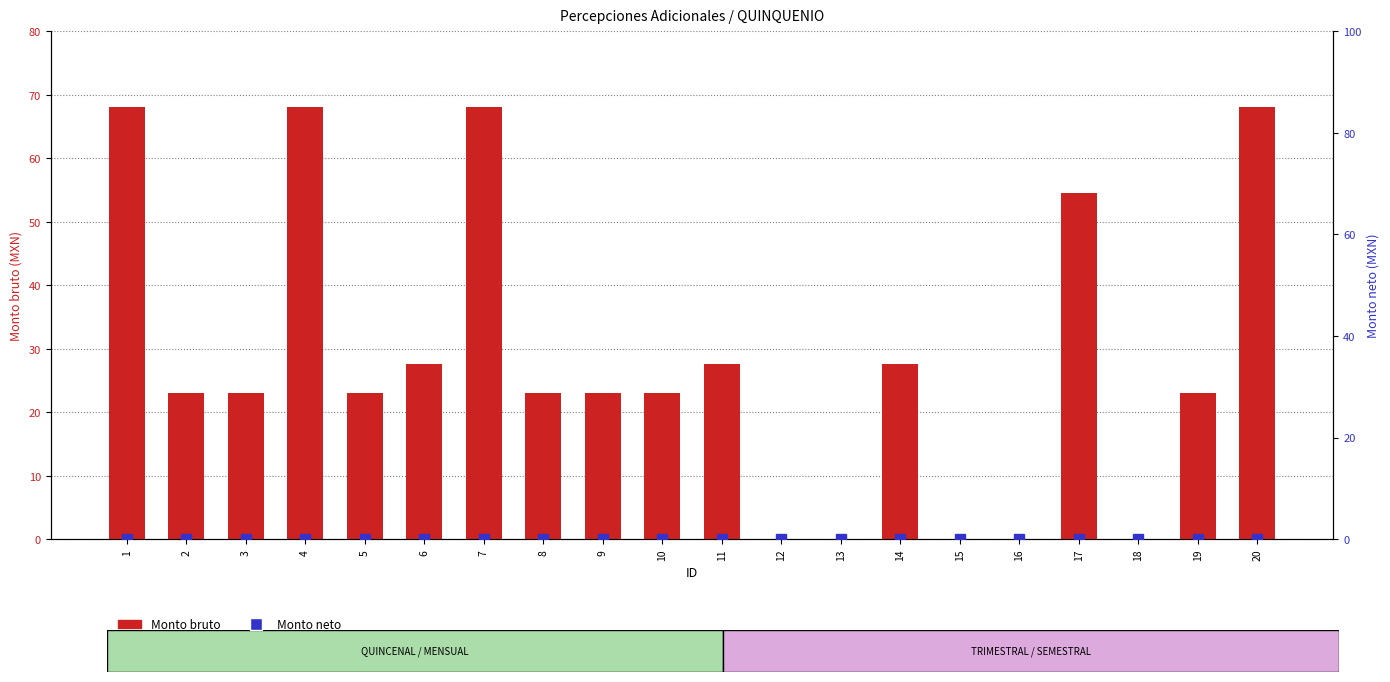

Reading left to right, transcribe all the data shown in this chart.

Monto bruto: 68.0	23.0	23.0	68.0	23.0	27.5	68.0	23.0	23.0	23.0	27.5	0.0	0.0	27.5	0.0	0.0	54.5	0.0	23.0	68.0
Monto neto: 0.0	0.0	0.0	0.0	0.0	0.0	0.0	0.0	0.0	0.0	0.0	0.0	0.0	0.0	0.0	0.0	0.0	0.0	0.0	0.0